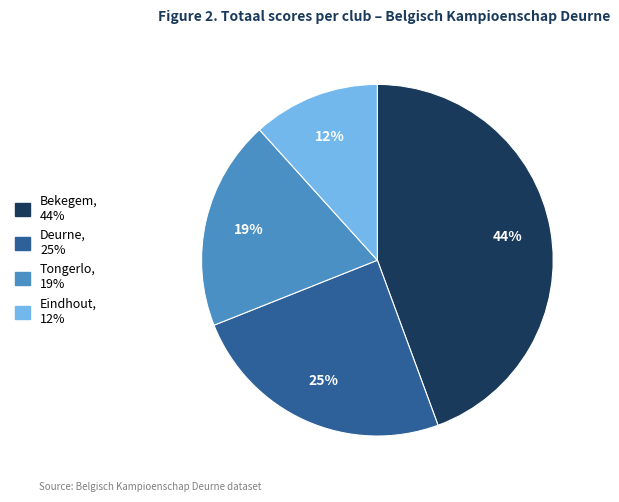

How many segments does this pie chart have?

4